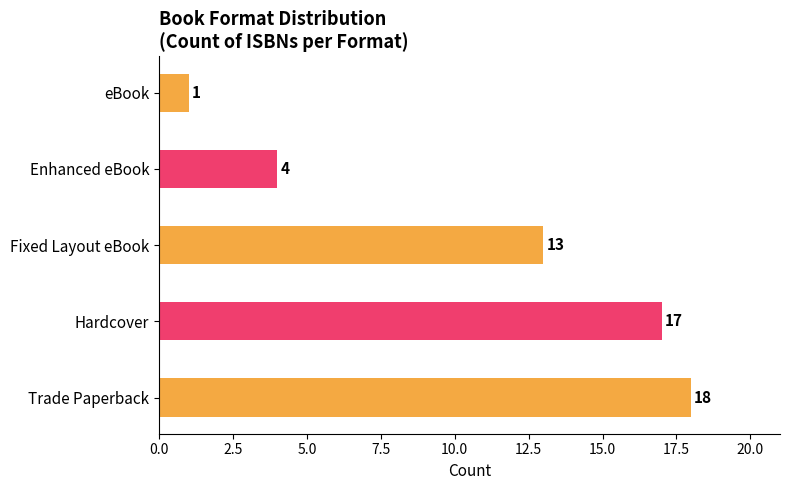

What position from the left is eBook?

5